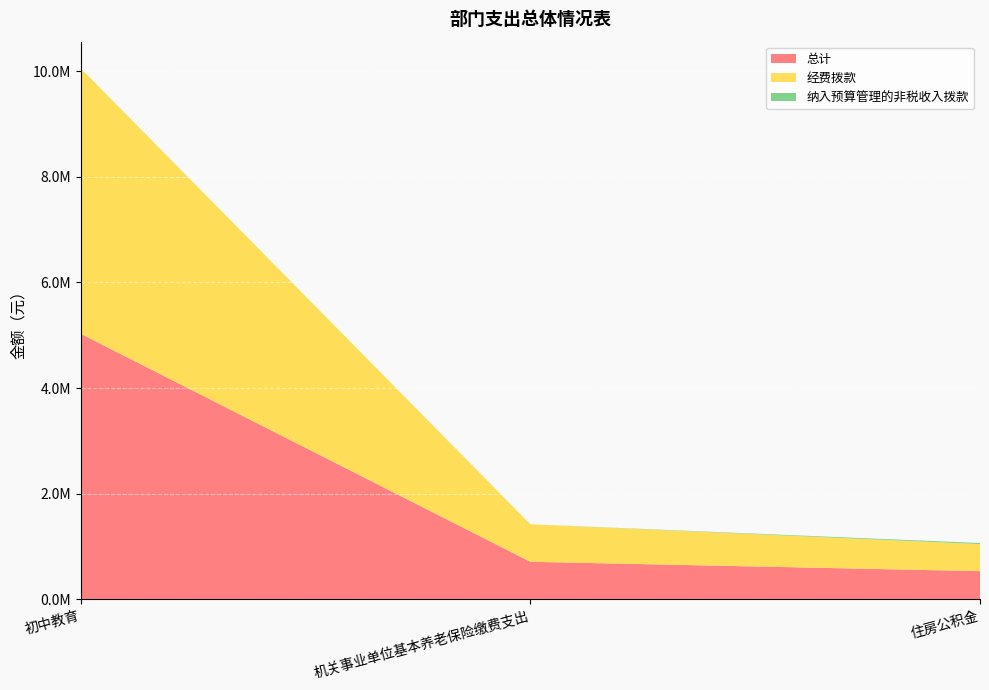

Reading right to left, extract all data points from this chart.

总计: 住房公积金=532872.0	机关事业单位基本养老保险缴费支出=710496.0	初中教育=5029036.7
经费拨款: 住房公积金=512872.0	机关事业单位基本养老保险缴费支出=710496.0	初中教育=5029036.7
纳入预算管理的非税收入拨款: 住房公积金=20000.0	机关事业单位基本养老保险缴费支出=0.0	初中教育=0.0